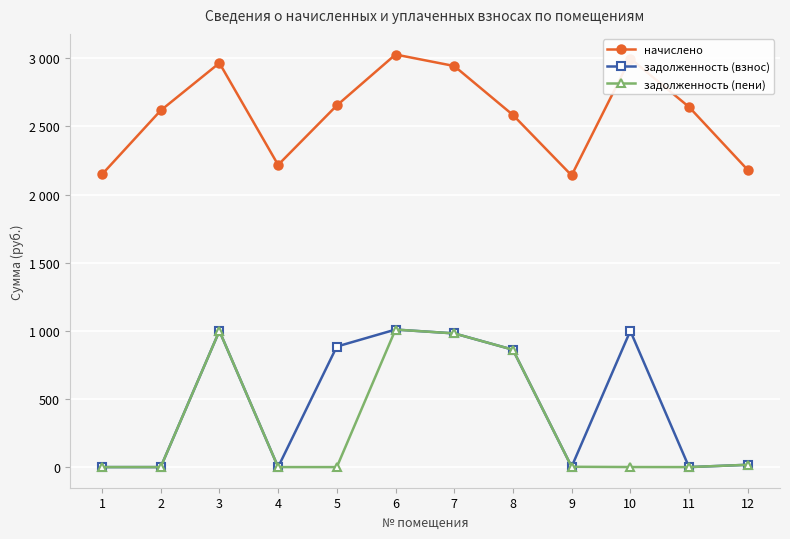

Is this an area chart (filled region under the line)?

No